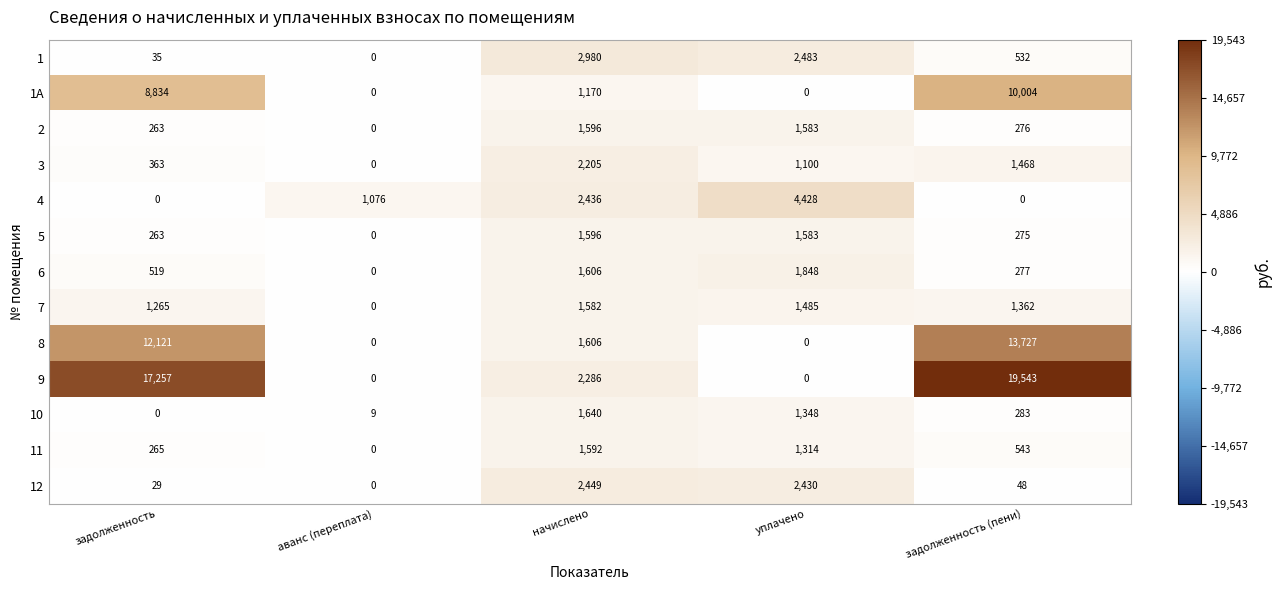

At which category is the sum across all series the highest?

задолженность (пени)